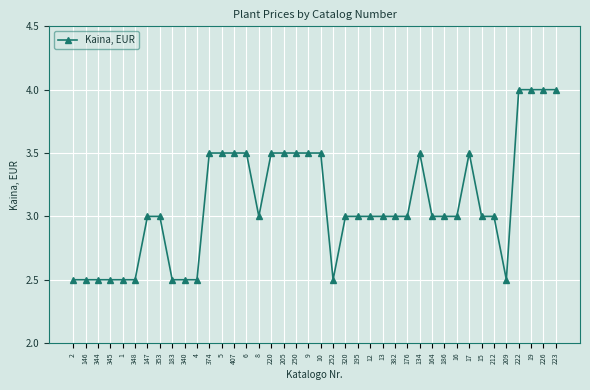

Does the chart display data point markers on the line(s)?

Yes